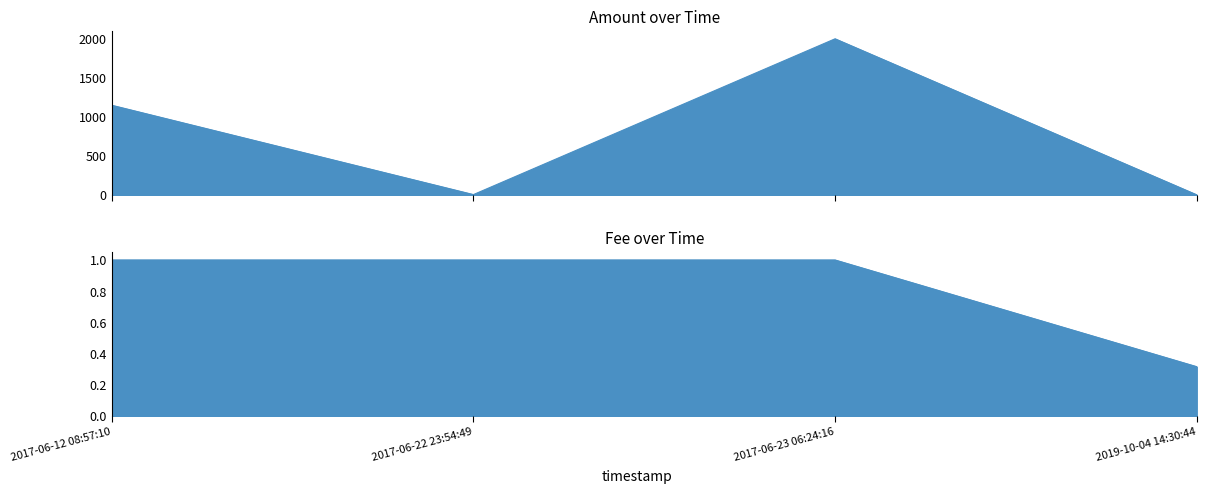

Is it true that Fee equals 0.4 at 2017-06-12 08:57:10?

False